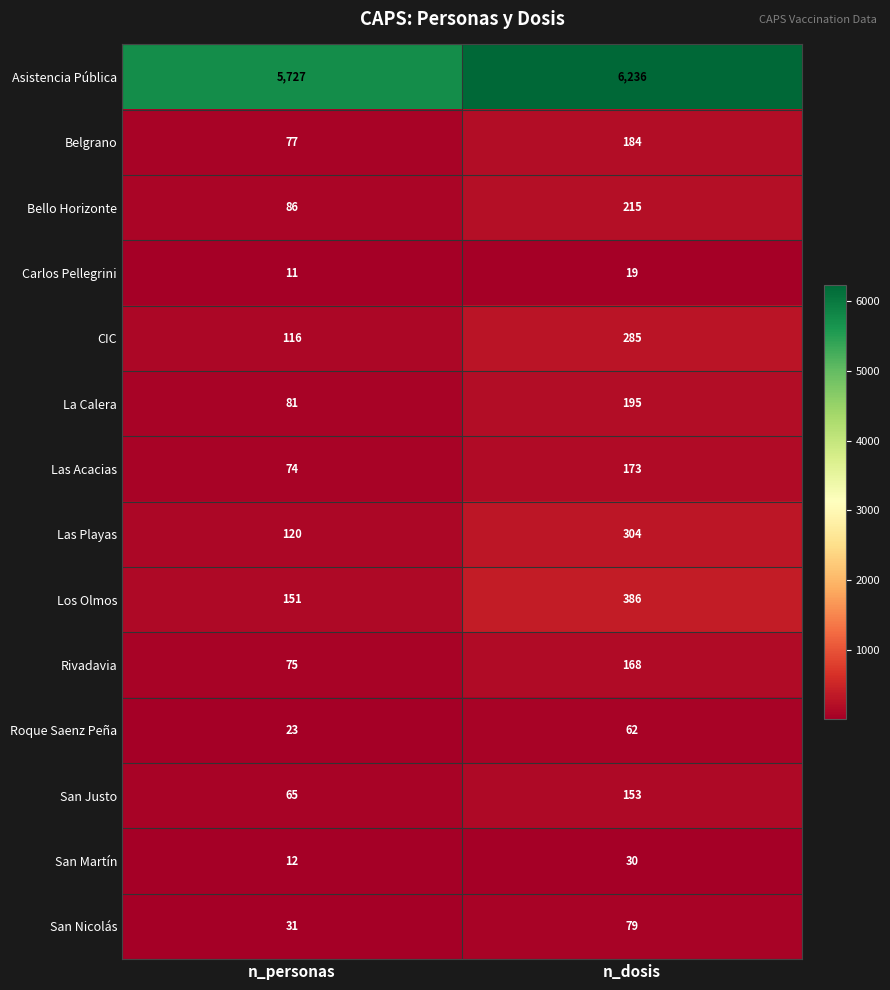

At n_dosis, list the series in order from smallest to largest.

Carlos Pellegrini, San Martín, Roque Saenz Peña, San Nicolás, San Justo, Rivadavia, Las Acacias, Belgrano, La Calera, Bello Horizonte, CIC, Las Playas, Los Olmos, Asistencia Pública